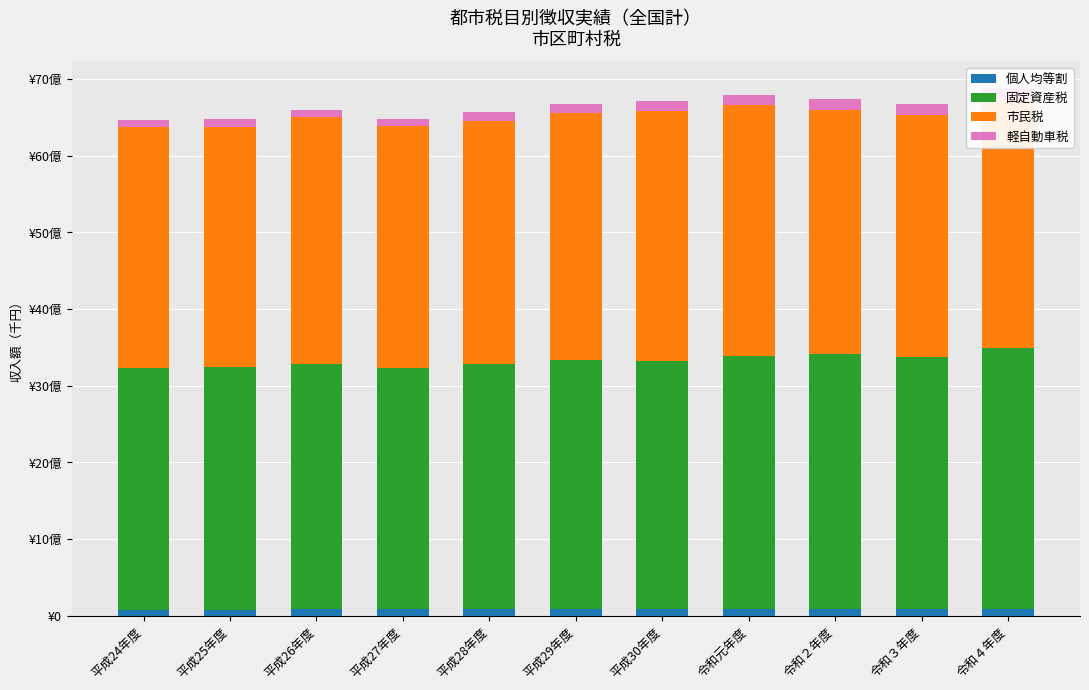

List the labels in order of 市民税 value, smallest first.

平成25年度, 平成24年度, 令和３年度, 平成27年度, 平成28年度, 令和２年度, 平成29年度, 平成26年度, 令和４年度, 平成30年度, 令和元年度